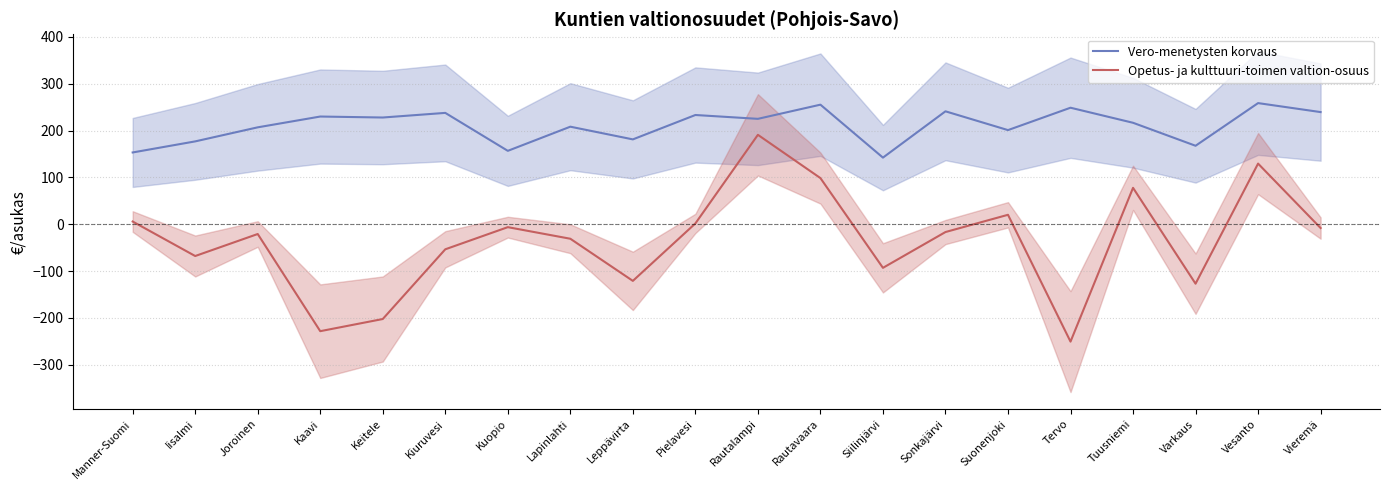

Between Iisalmi and Leppävirta, which series saw the biggest shift?

Opetus- ja kulttuuri-toimen valtion-osuus